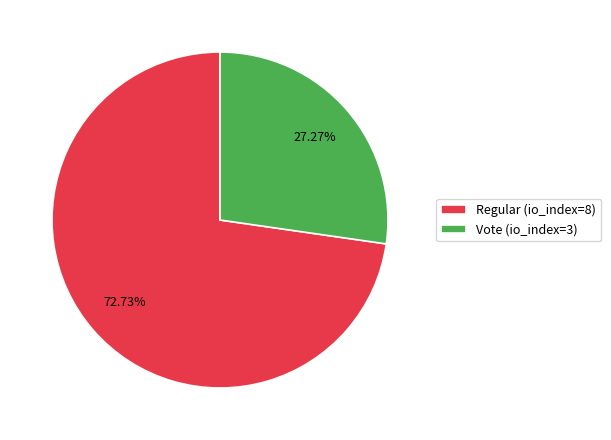

Which slice represents more than half of the pie?

Regular (io_index=8)